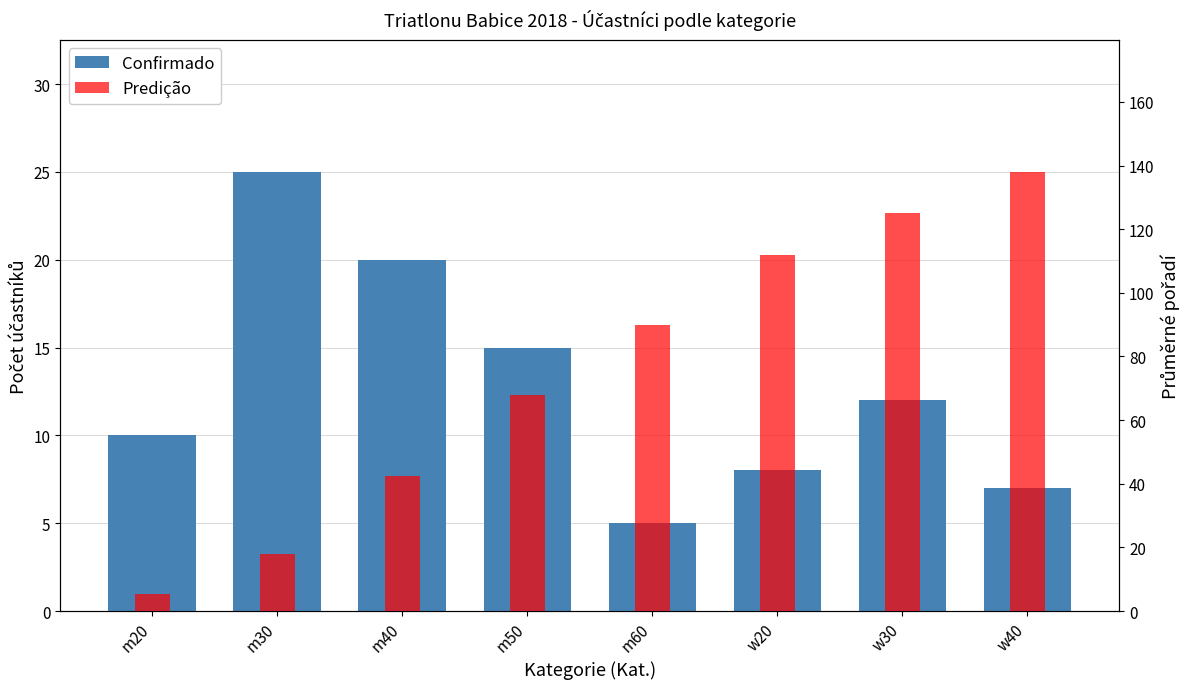

True or false: Confirmado has a value of 2.2 at w40.

False